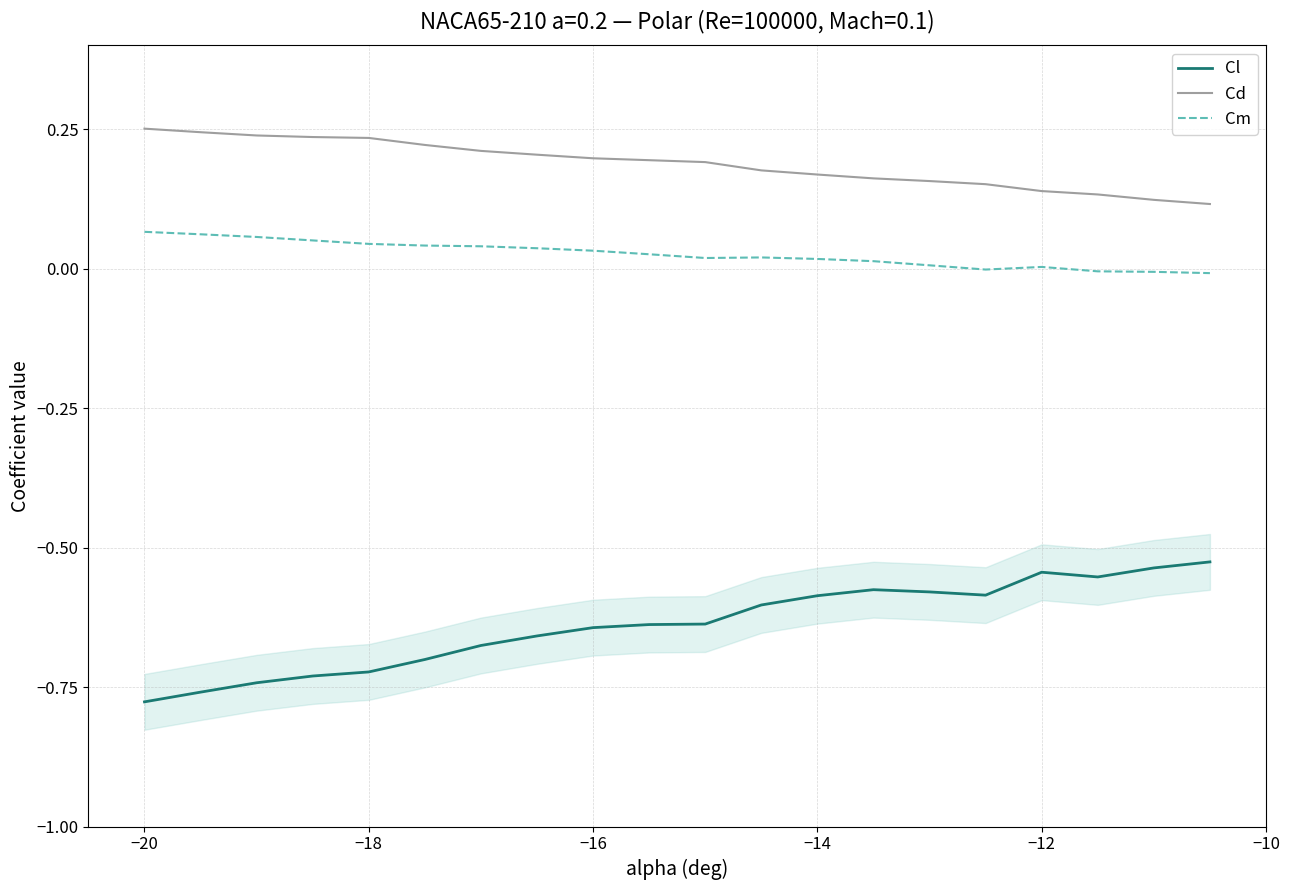

True or false: Cl and Cd intersect in this chart.

False